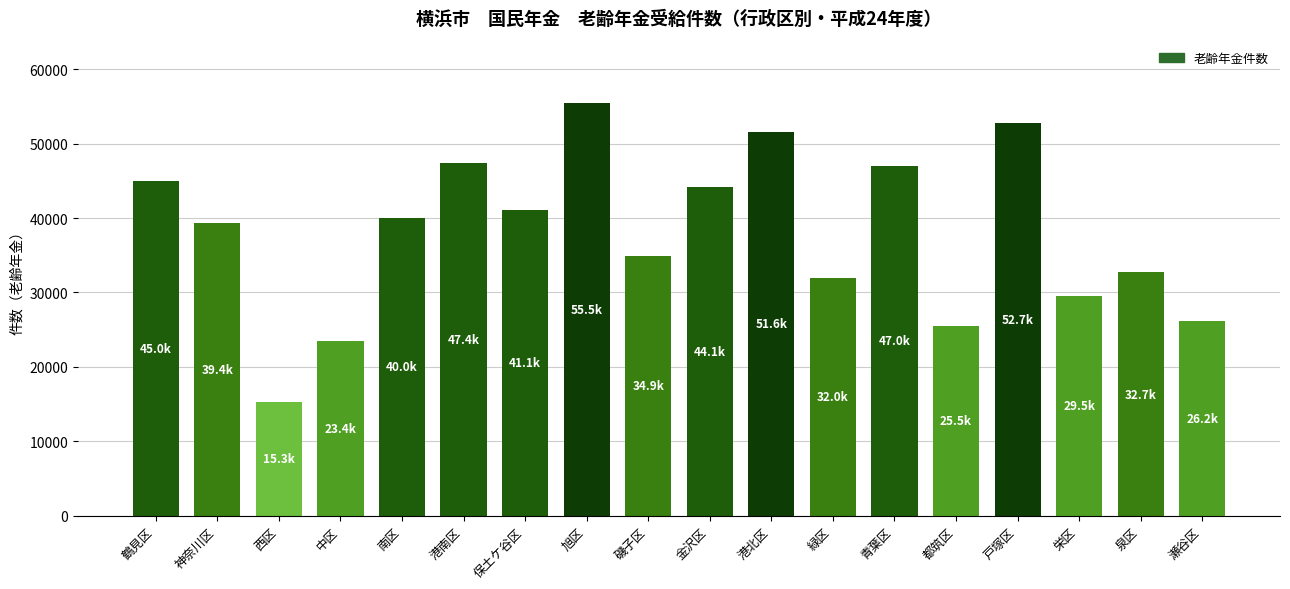

The chart shows a value of 8457 at 神奈川区. True or false?

False